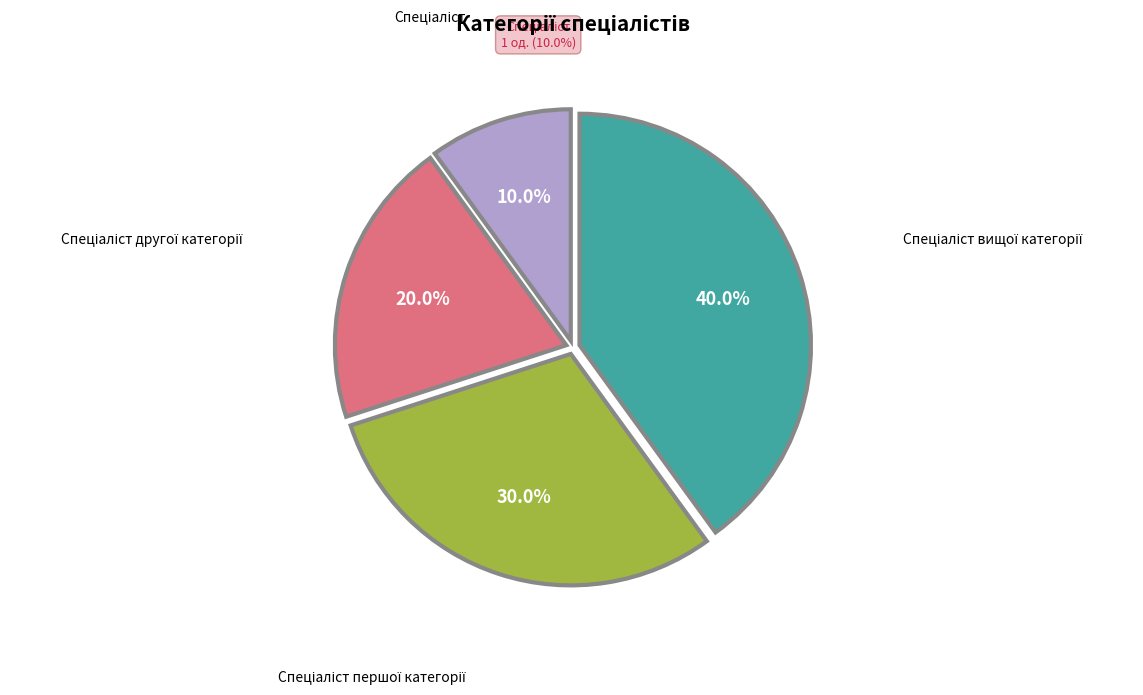

What is the ratio of the value at Спеціаліст вищої категорії to the value at Спеціаліст другої категорії?

2.0